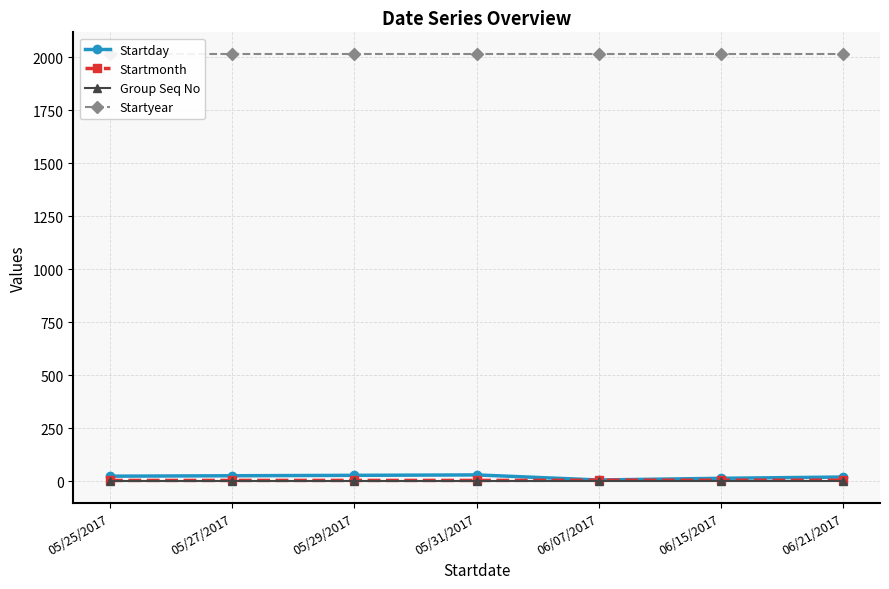

What is the minimum value shown in the chart?

1